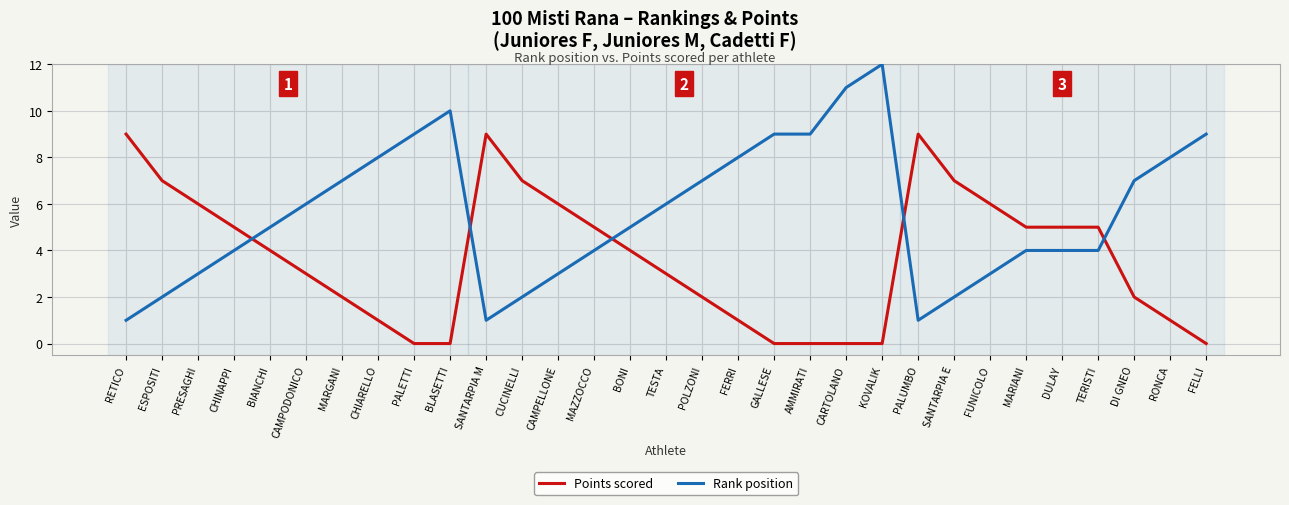

Between which two adjacent categories do Points scored and Rank position first intersect?

CHINAPPI and BIANCHI